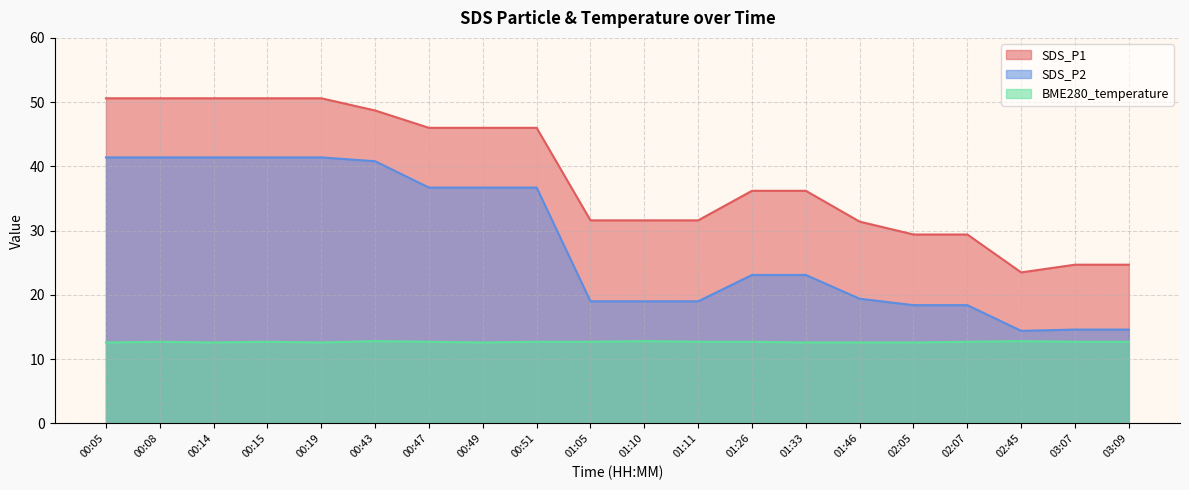

At which category is the sum across all series the highest?

00:08